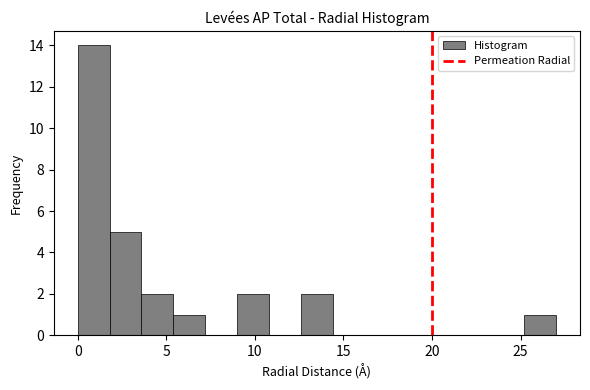

Around what value on the x-axis is the tallest bar? Give the approximate position of its centre, as read against the axis.

1.0